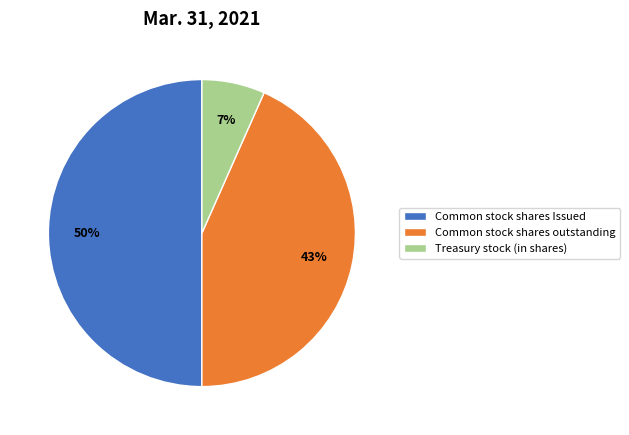

What is the smallest slice in the pie chart?

Treasury stock (in shares)